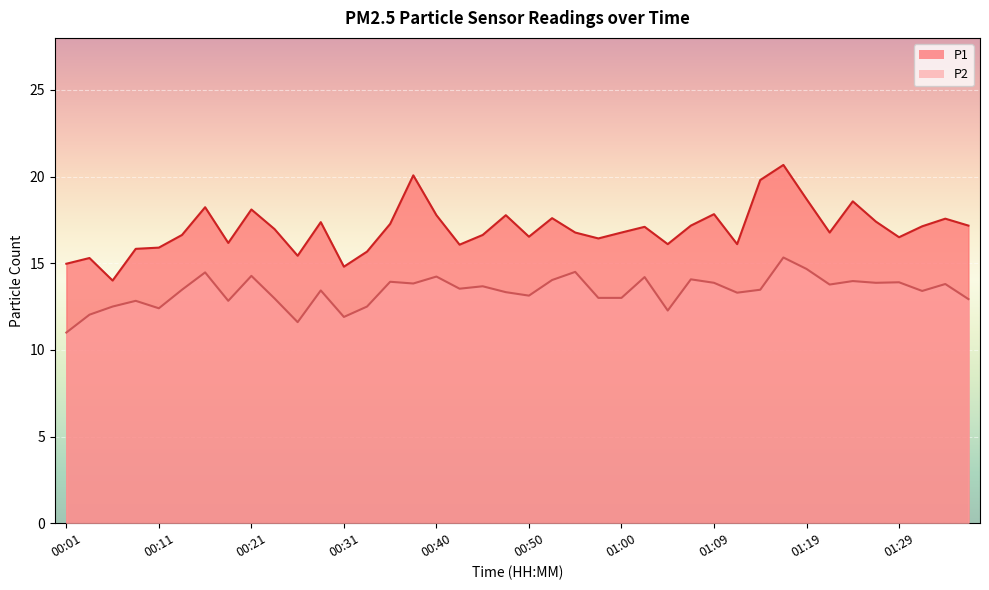

True or false: P1 and P2 intersect in this chart.

False